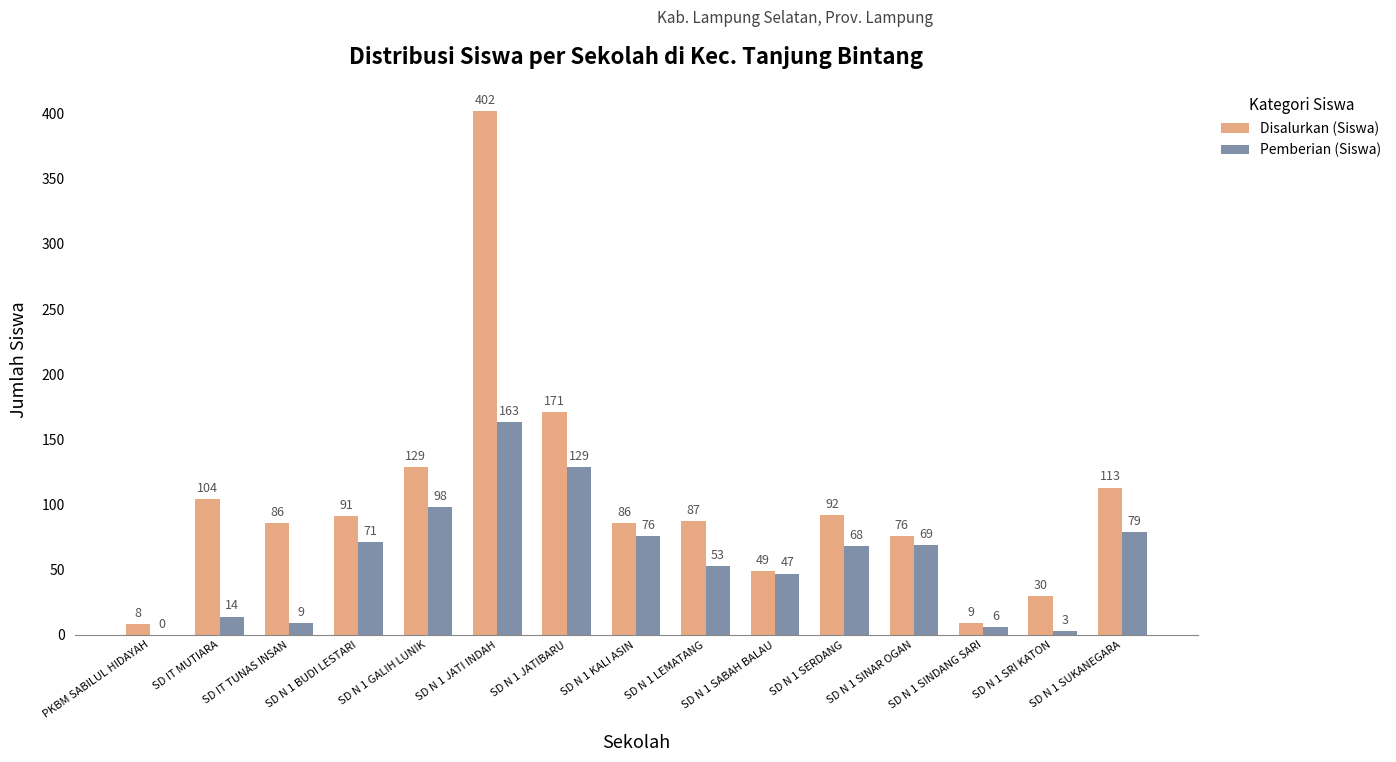

Which series has the largest total across all categories?

Disalurkan (Siswa)